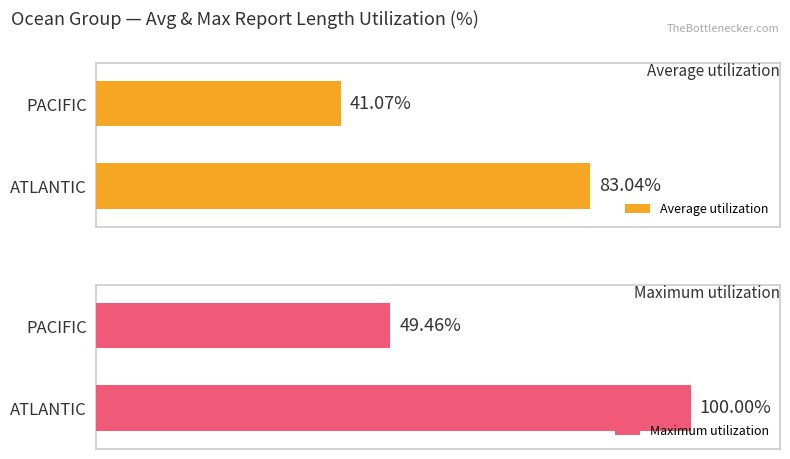

What is the difference between the highest and lowest values at 0?

17.0